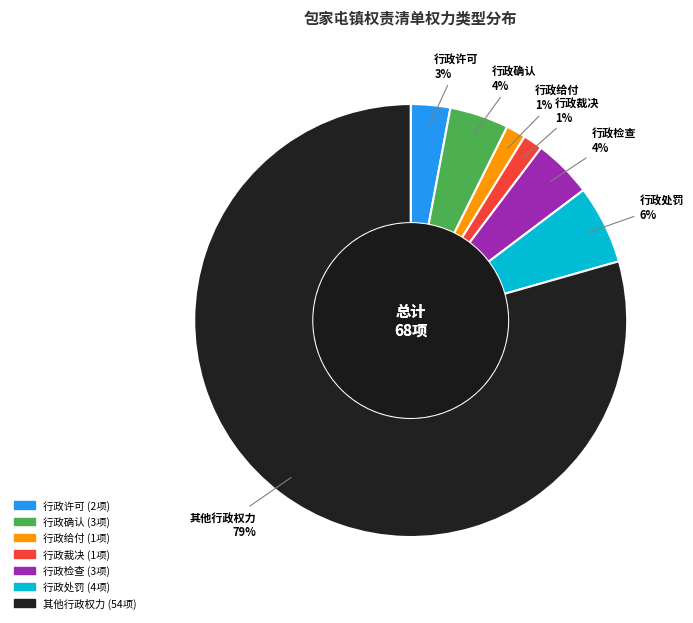

Count the number of slices in the pie.

7